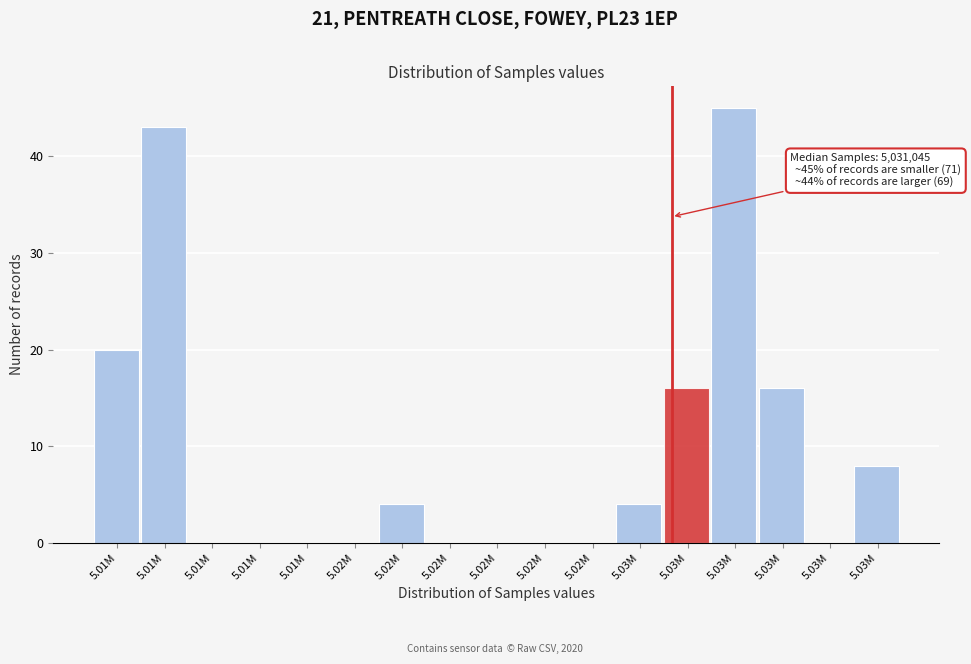

How many data points does each series have?

17